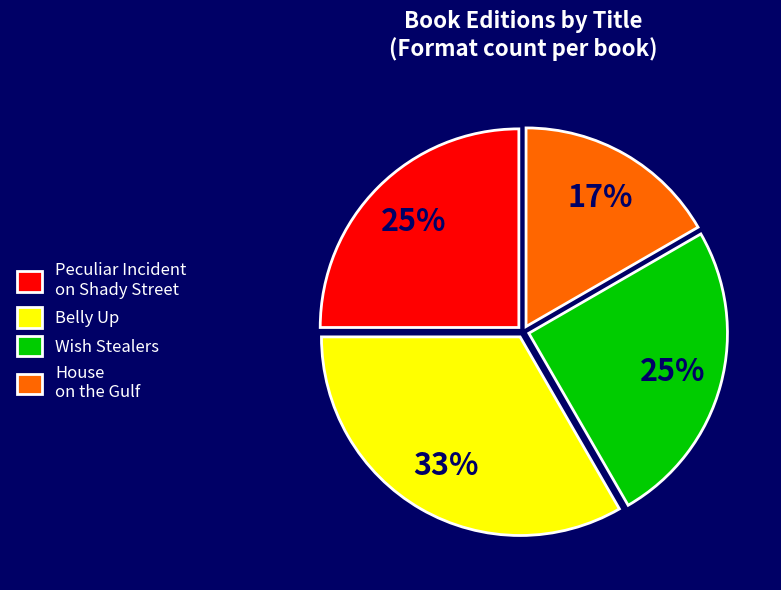

Count the number of slices in the pie.

4